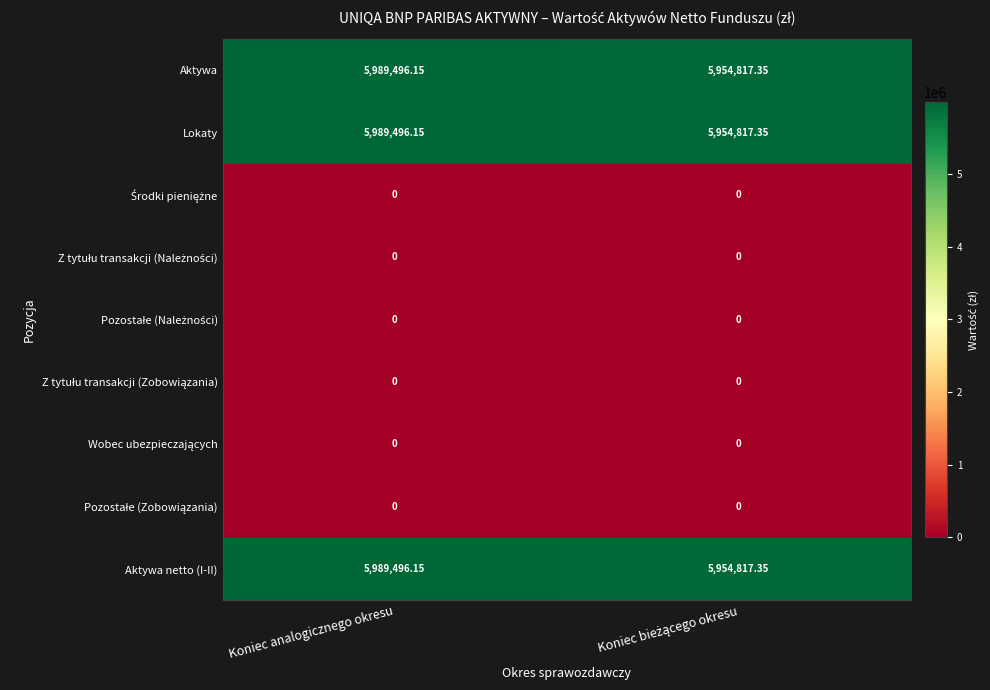

Which category has the highest value across all series?

Koniec analogicznego okresu